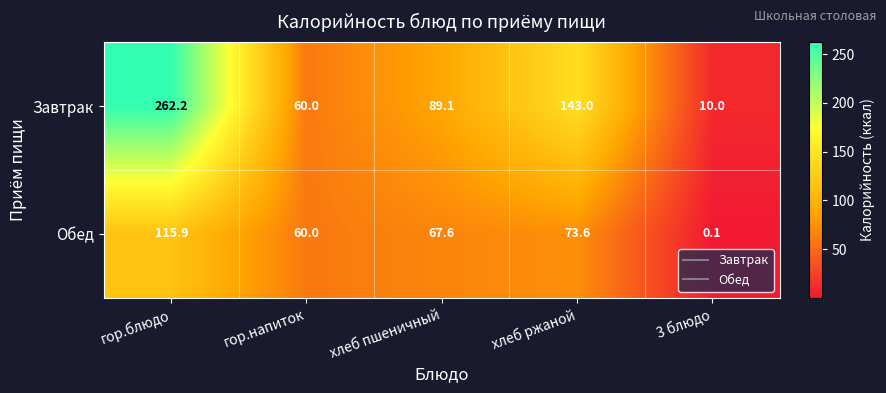

What is the sum of the Обед values at гор.блюдо and хлеб ржаной?

189.5